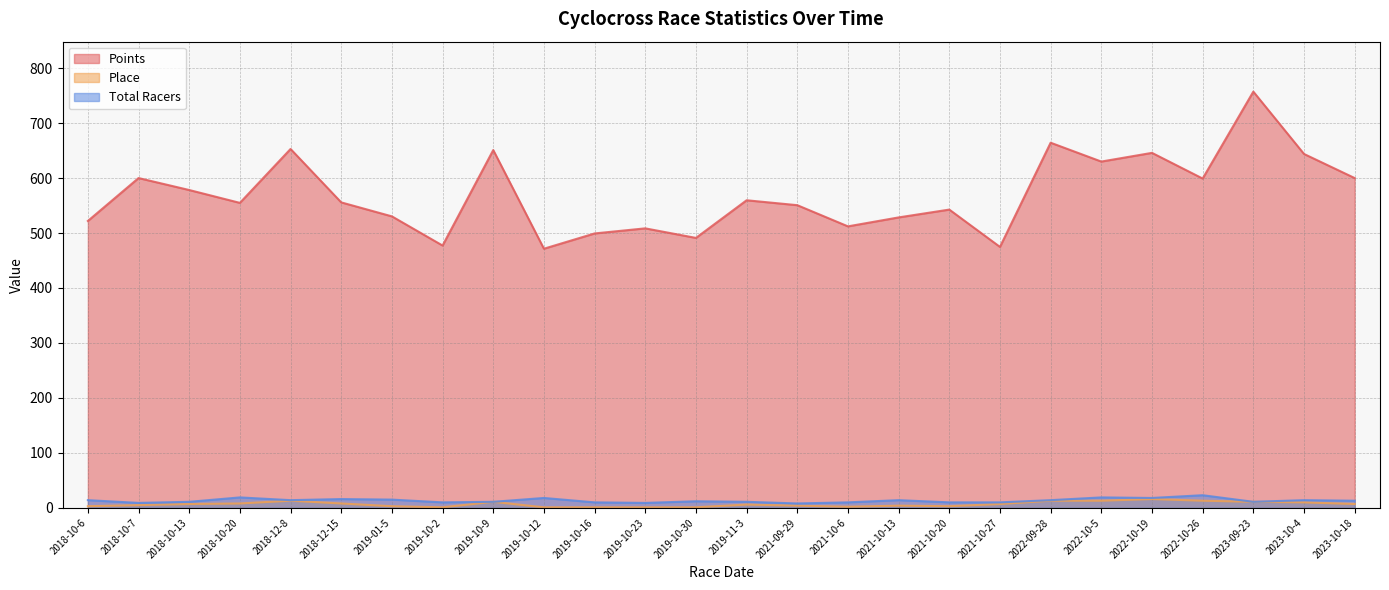

Reading left to right, extract all data points from this chart.

Points: 2018-10-6=521.9	2018-10-7=600.0	2018-10-13=578.2	2018-10-20=554.8	2018-12-8=652.9	2018-12-15=555.7	2019-01-5=530.3	2019-10-2=477.2	2019-10-9=650.9	2019-10-12=471.4	2019-10-16=499.2	2019-10-23=508.5	2019-10-30=491.1	2019-11-3=559.6	2021-09-29=550.6	2021-10-6=512.1	2021-10-13=528.4	2021-10-20=542.6	2021-10-27=474.7	2022-09-28=664.3	2022-10-5=630.0	2022-10-19=645.8	2022-10-26=599.1	2023-09-23=757.2	2023-10-4=643.8	2023-10-18=600.0
Place: 2018-10-6=3.0	2018-10-7=5.0	2018-10-13=7.0	2018-10-20=8.0	2018-12-8=13.0	2018-12-15=8.0	2019-01-5=3.0	2019-10-2=1.0	2019-10-9=11.0	2019-10-12=1.0	2019-10-16=1.0	2019-10-23=1.0	2019-10-30=1.0	2019-11-3=6.0	2021-09-29=4.0	2021-10-6=2.0	2021-10-13=4.0	2021-10-20=3.0	2021-10-27=7.0	2022-09-28=13.0	2022-10-5=13.0	2022-10-19=16.0	2022-10-26=13.0	2023-09-23=11.0	2023-10-4=10.0	2023-10-18=7.0
Total Racers: 2018-10-6=14.0	2018-10-7=9.0	2018-10-13=11.0	2018-10-20=19.0	2018-12-8=14.0	2018-12-15=16.0	2019-01-5=15.0	2019-10-2=10.0	2019-10-9=11.0	2019-10-12=18.0	2019-10-16=10.0	2019-10-23=9.0	2019-10-30=12.0	2019-11-3=11.0	2021-09-29=8.0	2021-10-6=10.0	2021-10-13=14.0	2021-10-20=10.0	2021-10-27=10.0	2022-09-28=14.0	2022-10-5=19.0	2022-10-19=18.0	2022-10-26=23.0	2023-09-23=11.0	2023-10-4=14.0	2023-10-18=13.0